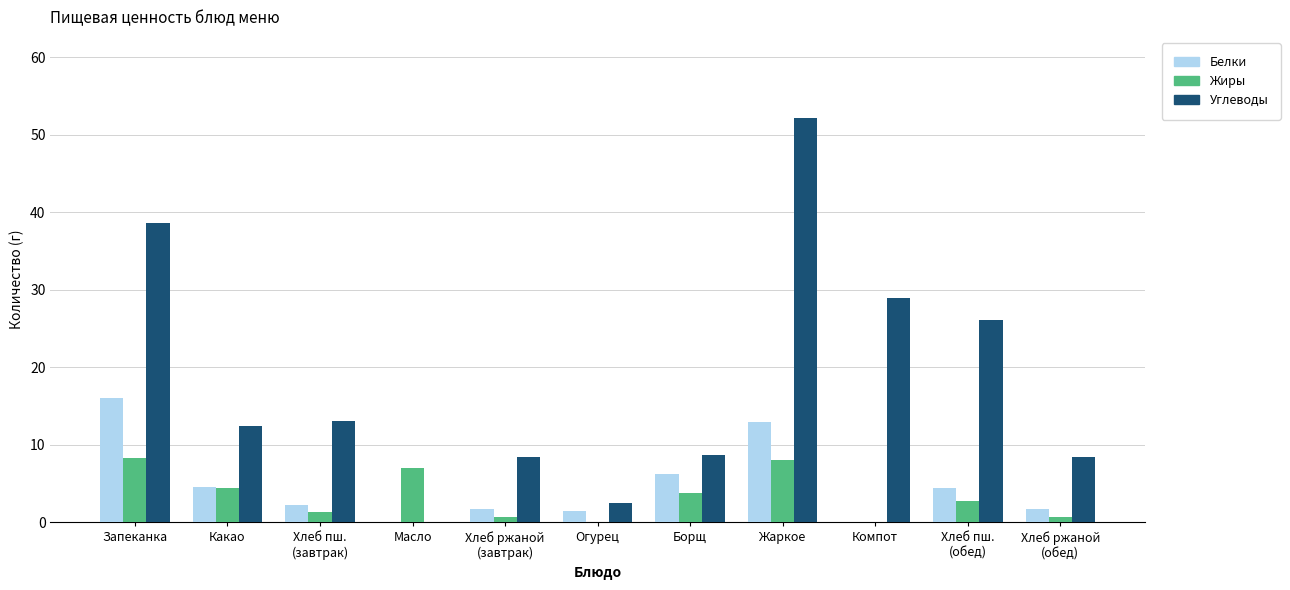

Between Масло and Борщ, which series saw the biggest shift?

Углеводы